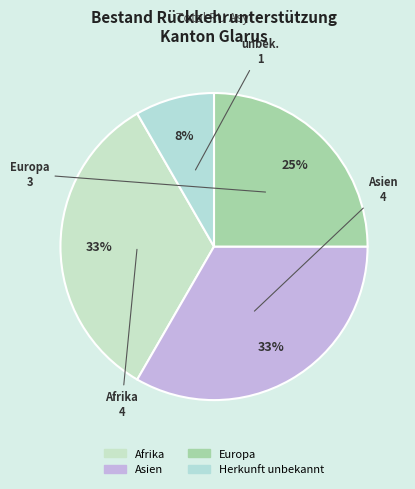

The Europa slice represents 30% of the pie. True or false?

False